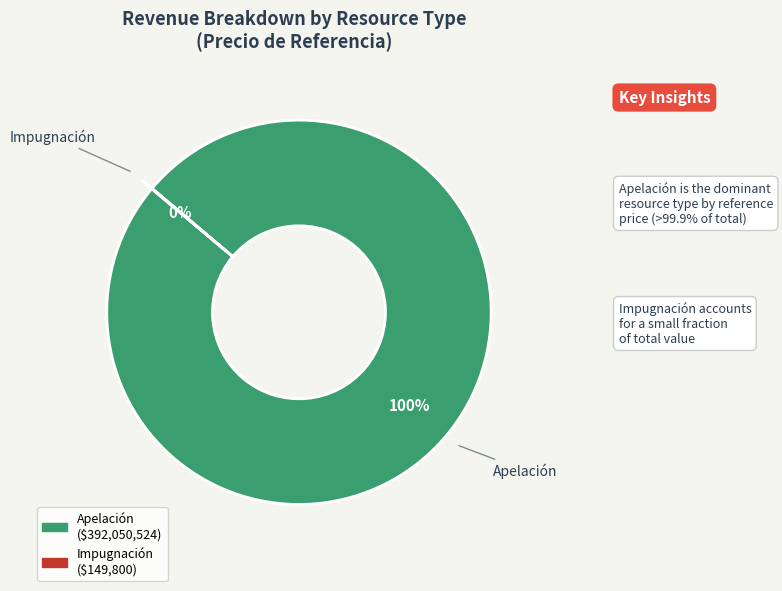

Does any single category account for the majority?

Yes